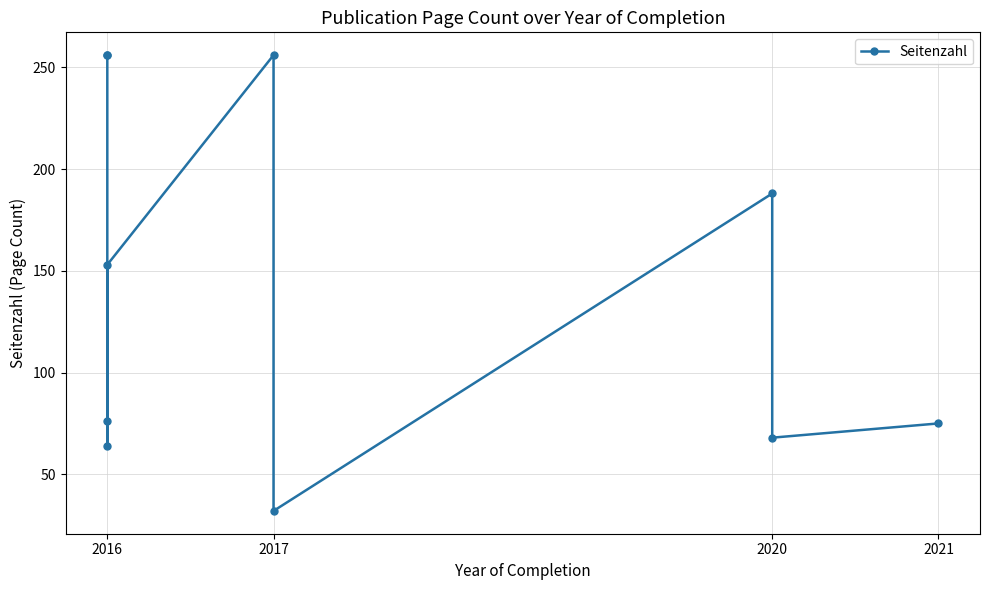

What is the label of the 1st point from the left?

2016